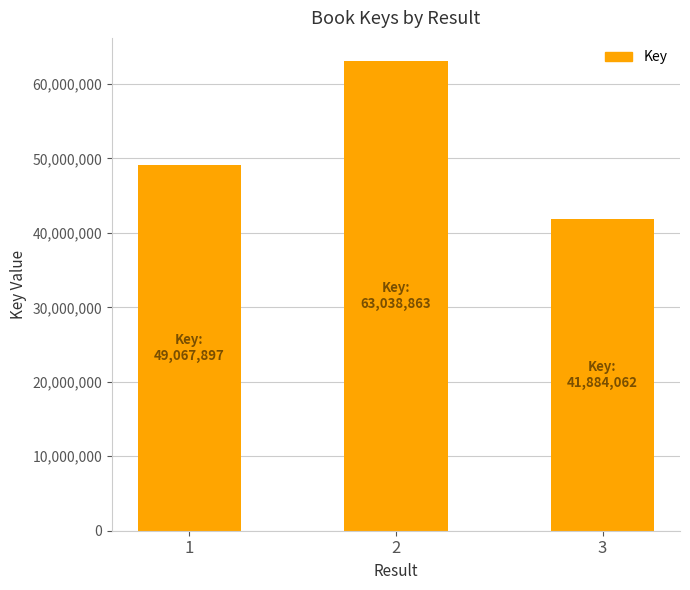

What is the change in value from 1 to 3?

-7183835